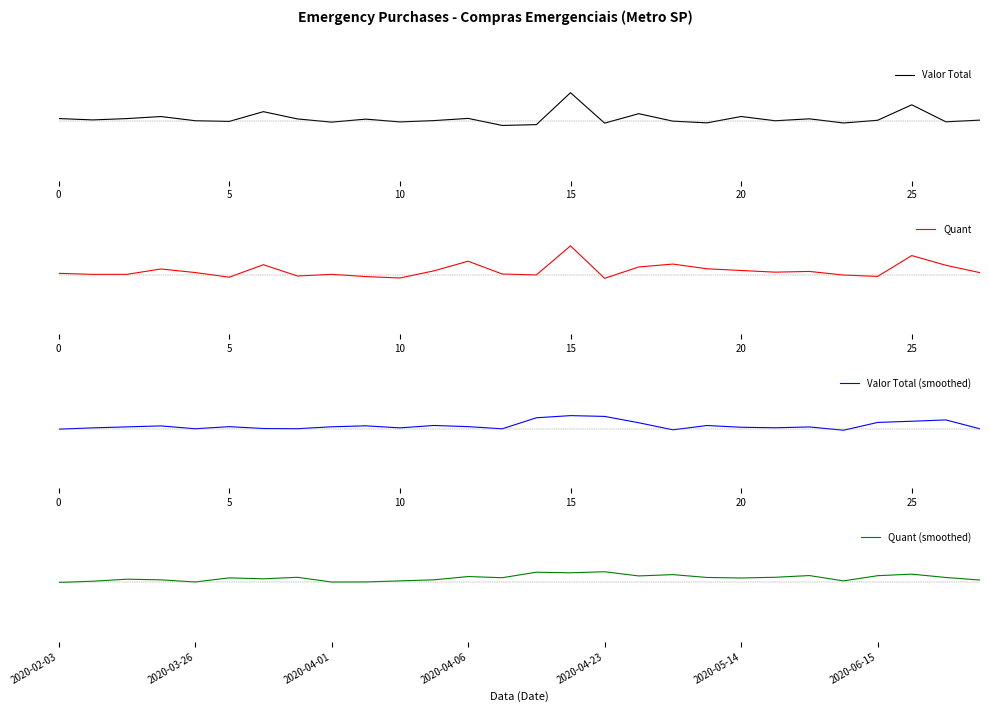

True or false: Valor Total and Valor Total (smoothed) intersect in this chart.

True